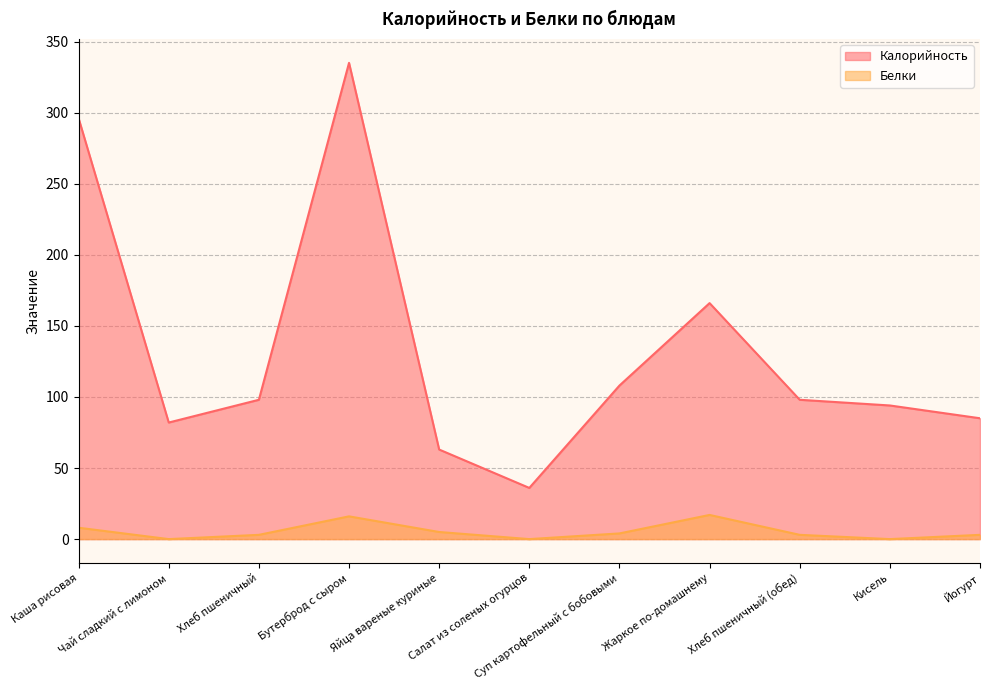

In Белки, how many points are lower than both neighbors (excluding endpoints)?

3